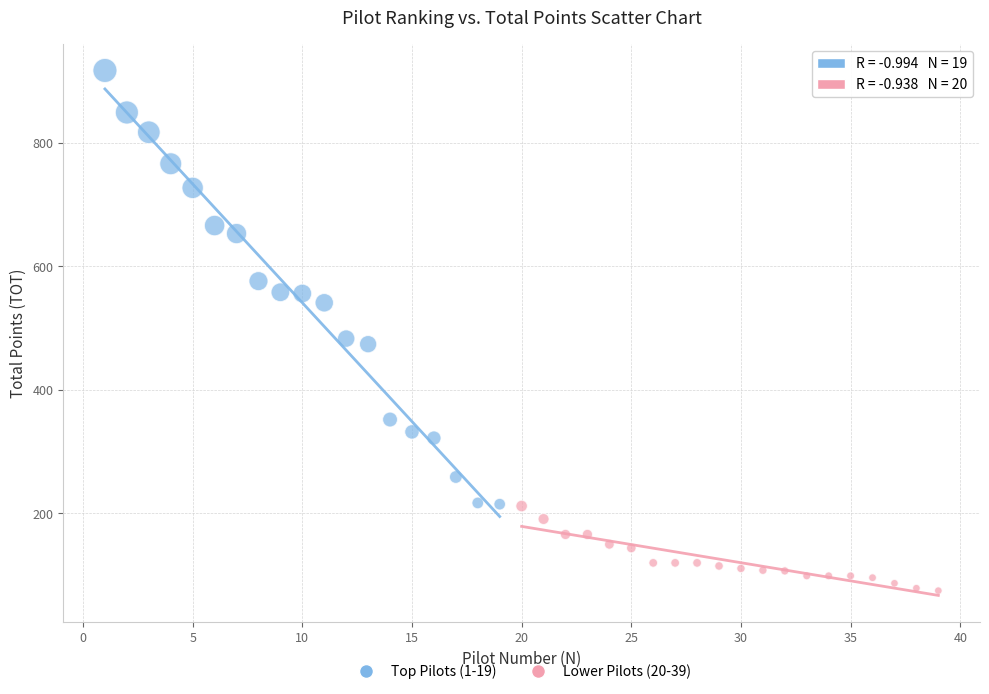

Which series contains the lowest Y value?

Lower Pilots (20-39)